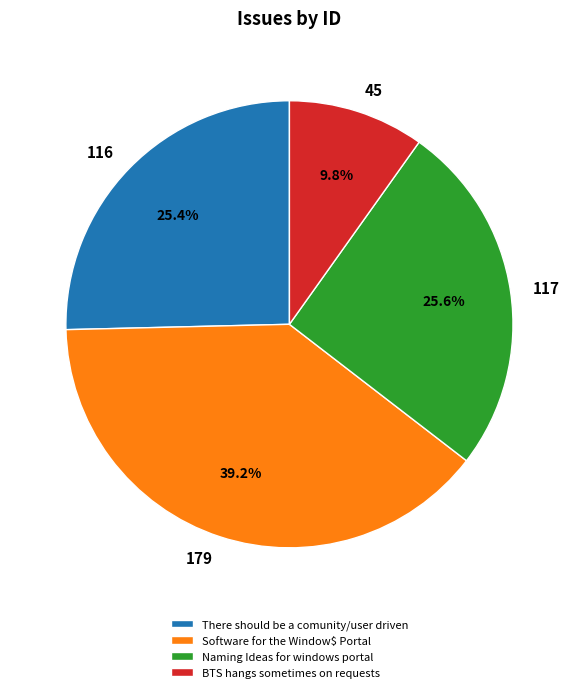

What percentage is the Software for the Window$ Portal slice, to the nearest percent?

39%